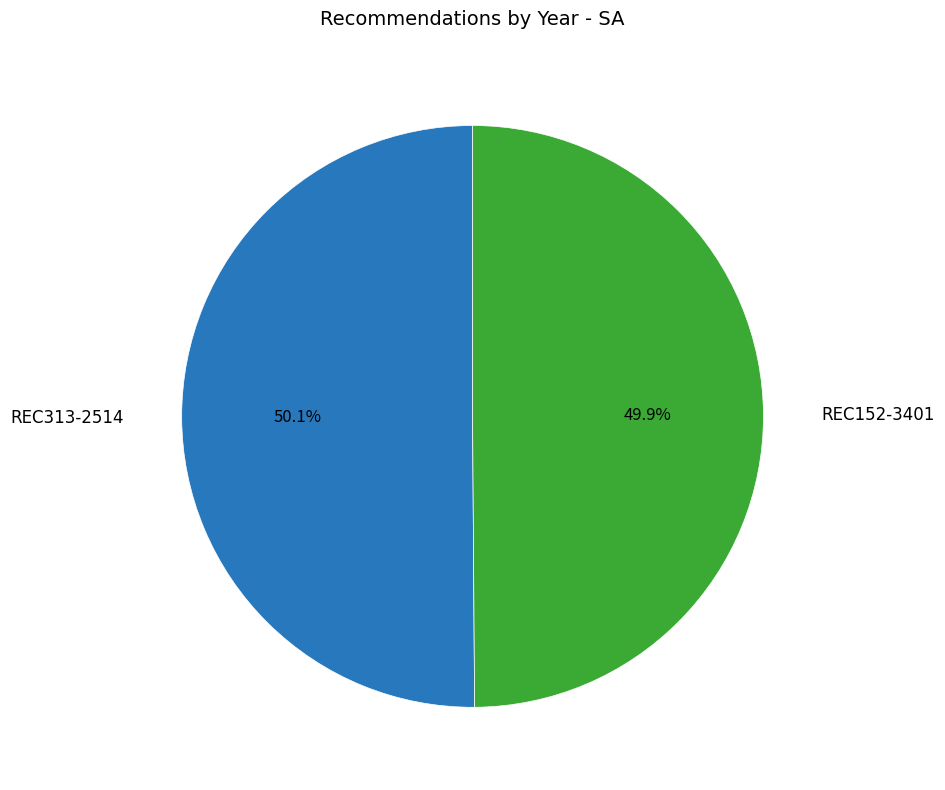

Is there a majority slice in this chart?

Yes